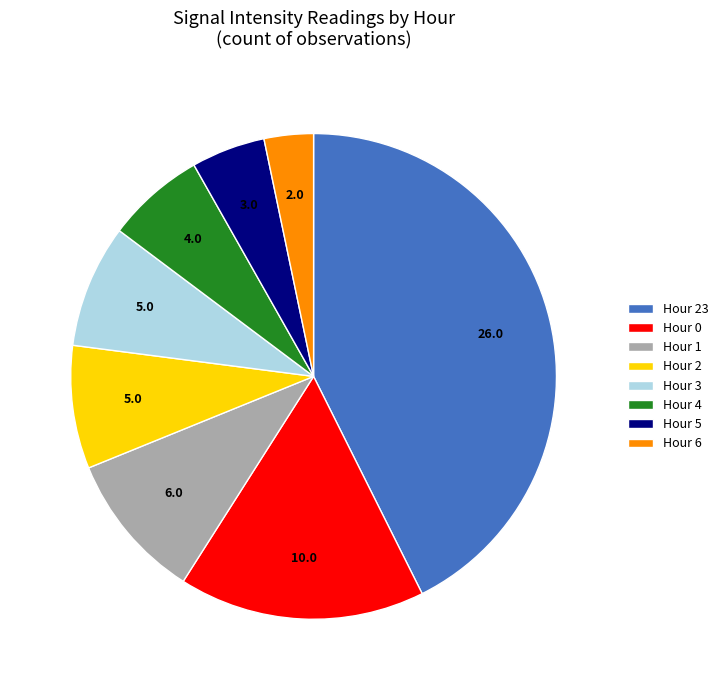

Which category has the biggest portion of the pie?

Hour 23